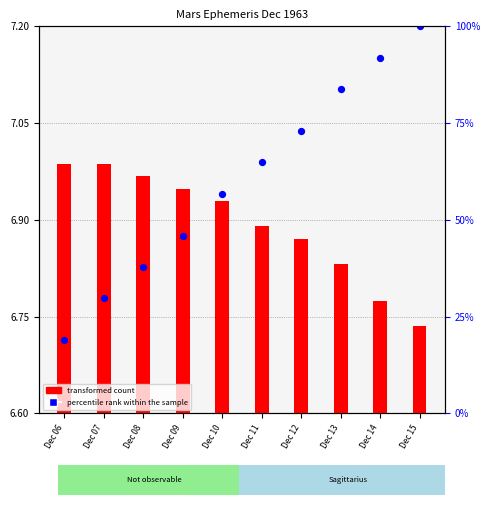

Which series reaches the maximum Y coordinate?

percentile rank within the sample